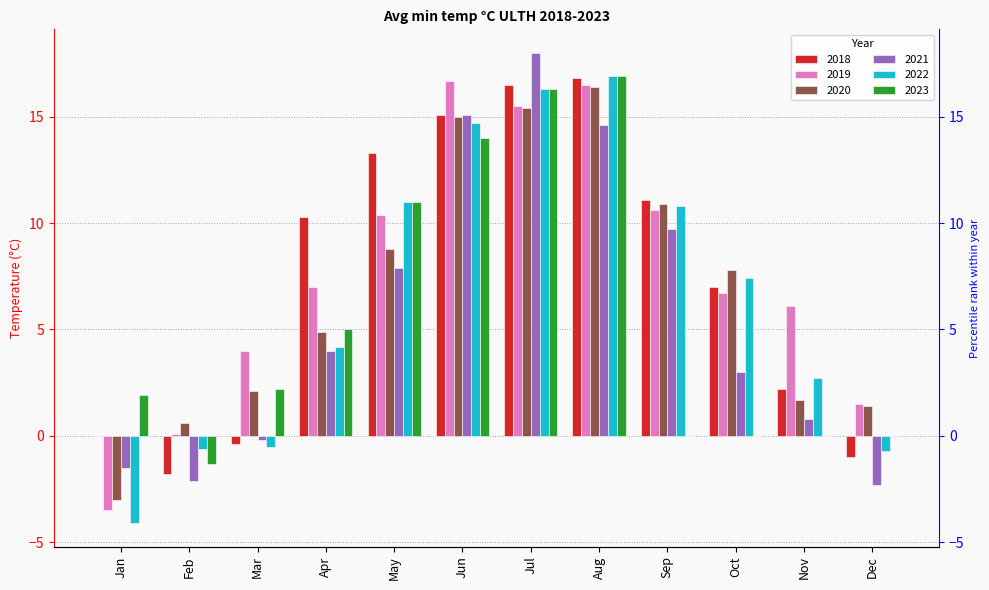

Reading left to right, what are all the values shown in this chart?

2018: 0.0	-1.8	-0.4	10.3	13.3	15.1	16.5	16.8	11.1	7.0	2.2	-1.0
2019: -3.5	0.1	4.0	7.0	10.4	16.7	15.5	16.5	10.6	6.7	6.1	1.5
2020: -3.0	0.6	2.1	4.9	8.8	15.0	15.4	16.4	10.9	7.8	1.7	1.4
2021: -1.5	-2.1	-0.2	4.0	7.9	15.1	18.0	14.6	9.7	3.0	0.8	-2.3
2022: -4.1	-0.6	-0.5	4.2	11.0	14.7	16.3	16.9	10.8	7.4	2.7	-0.7
2023: 1.9	-1.3	2.2	5.0	11.0	14.0	16.3	16.9	0.0	0.0	0.0	0.0